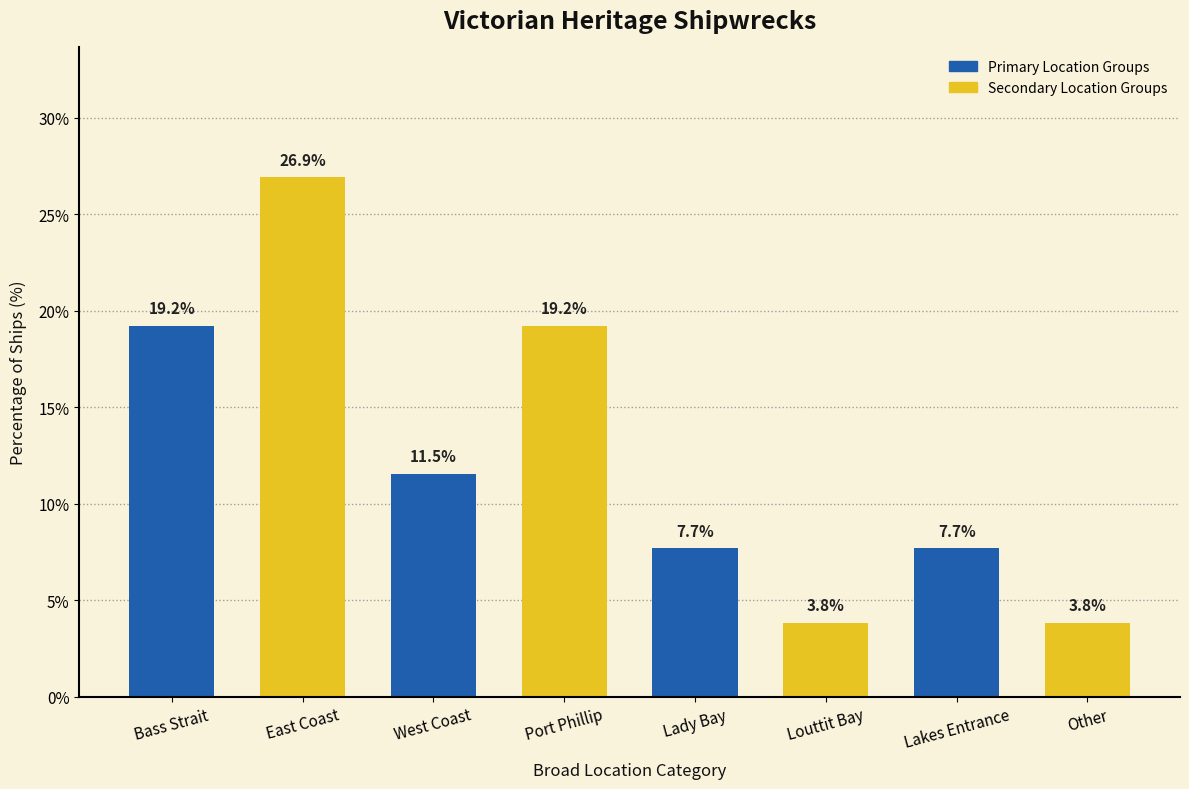

Where does the data first go above 11?

Bass Strait